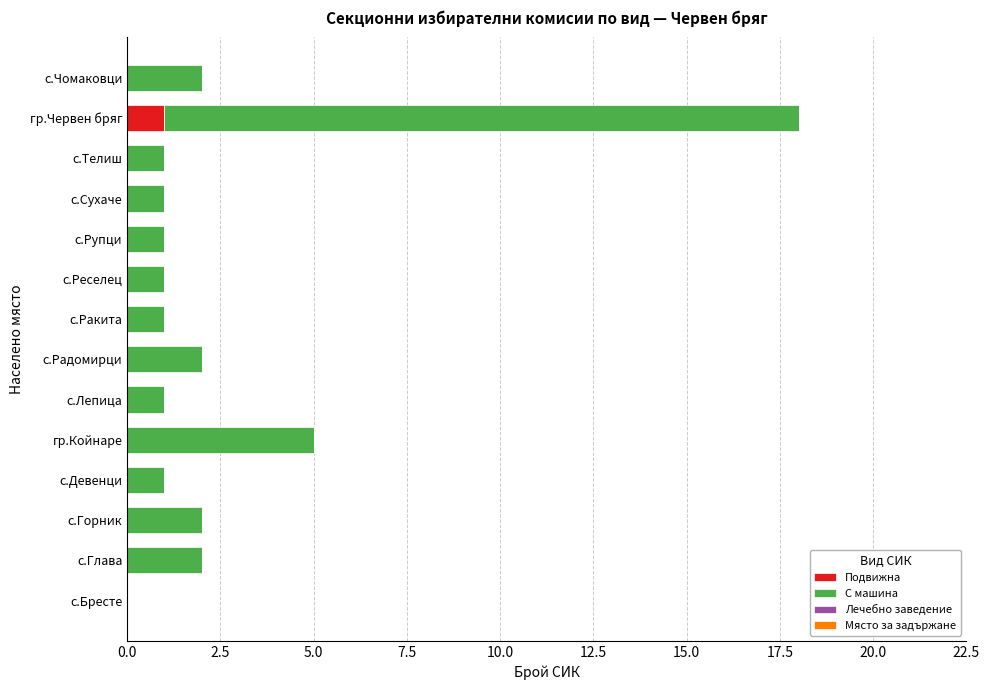

At which category is the sum across all series the highest?

гр.Червен бряг